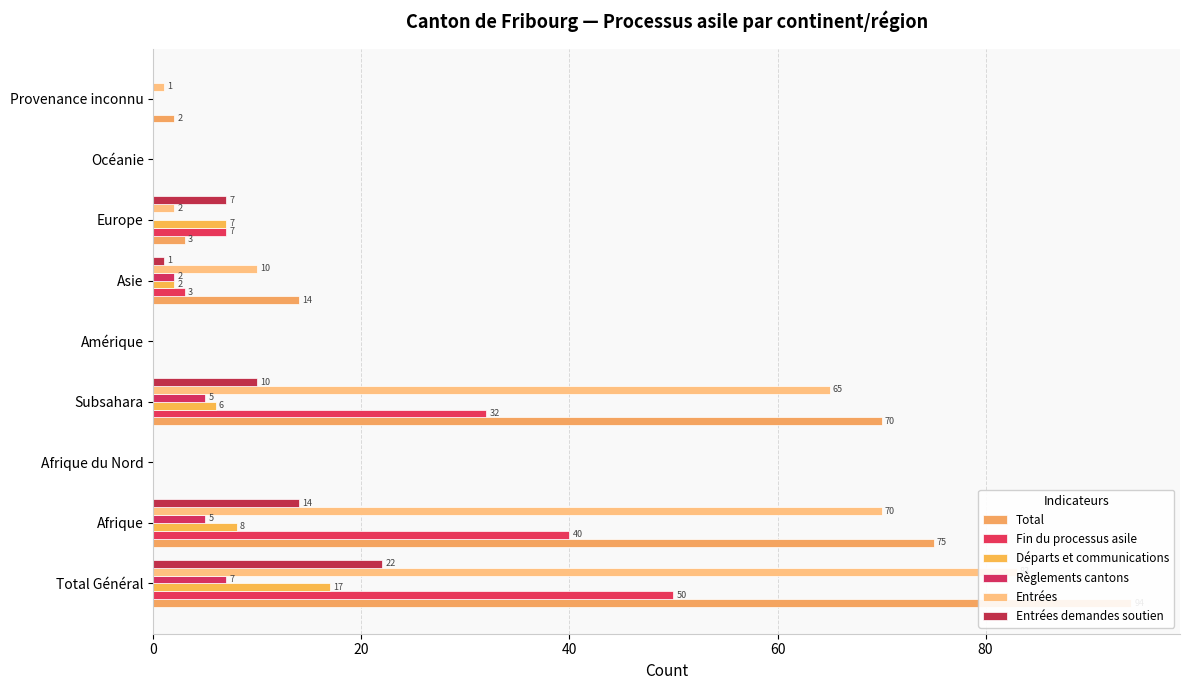

Which series has the widest spread of values?

Total